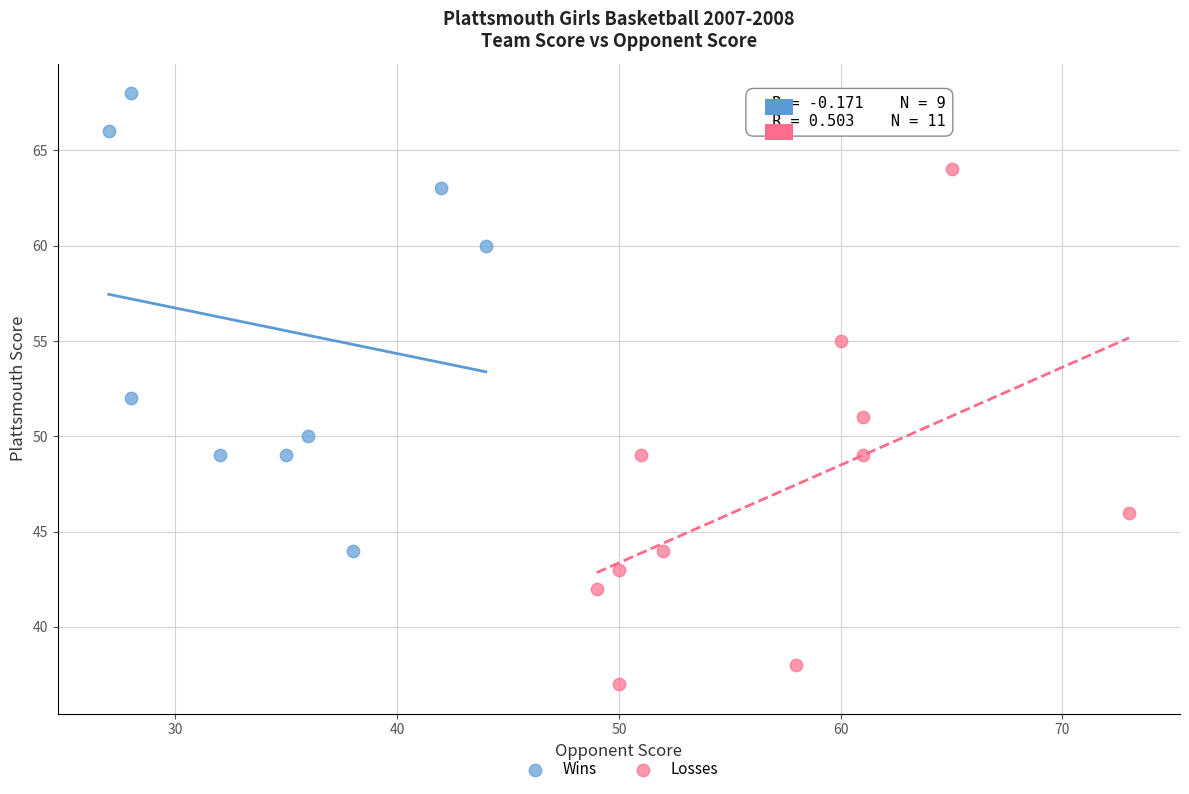

Which series has the largest Y range (max minus min)?

Losses